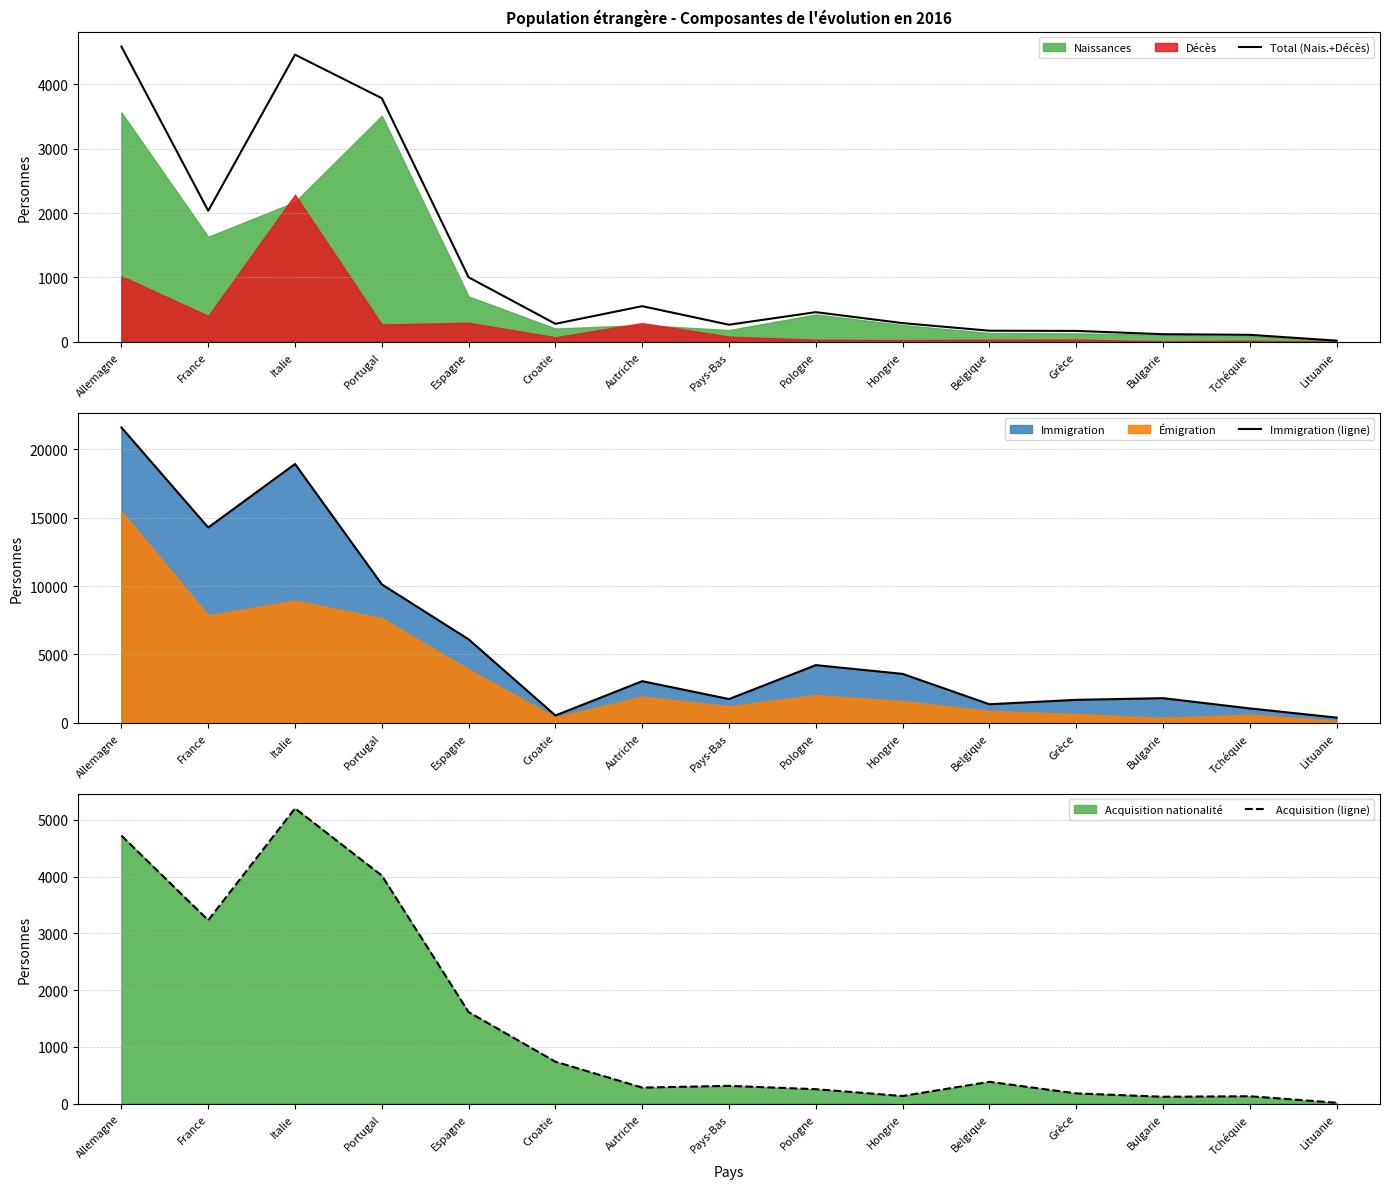

What is the label of the 1st point from the right?

Lituanie